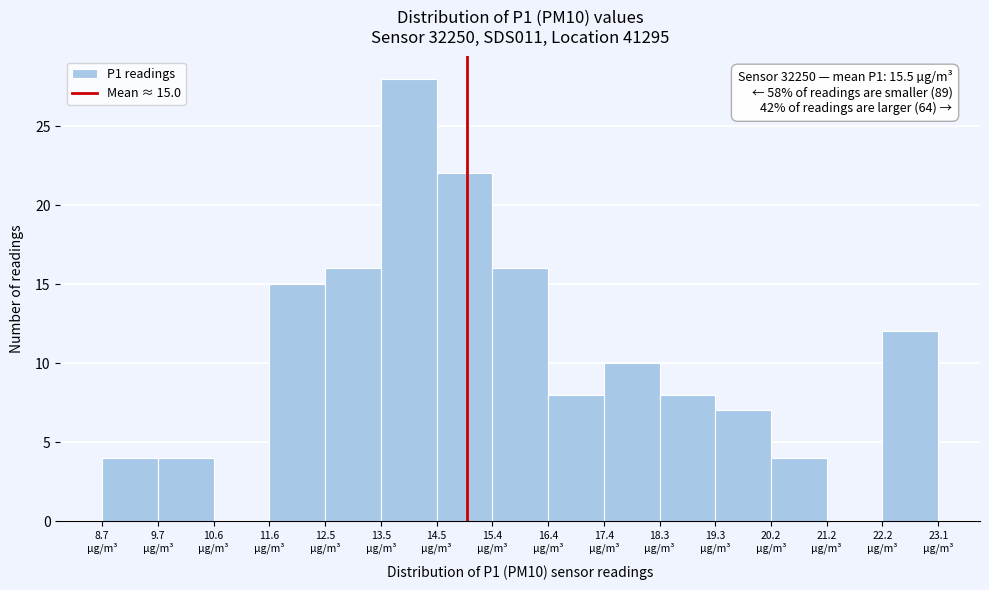

Which range on the x-axis has the tallest bar?

13.5 to 14.5